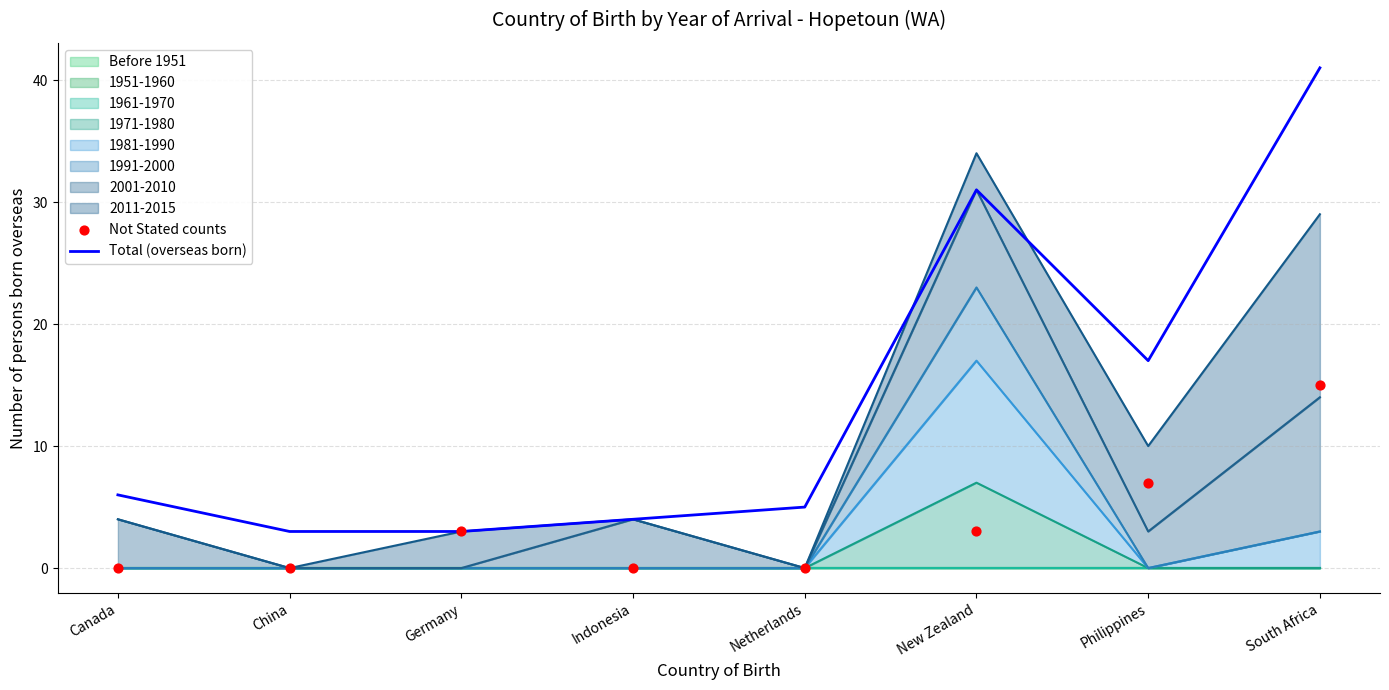

Which series has the largest total across all categories?

Total (overseas born)